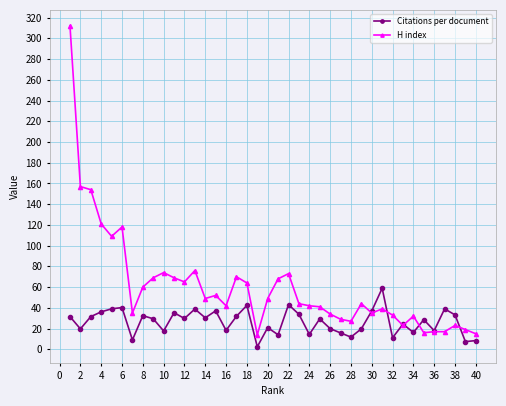

Which series has the largest range (max minus min)?

H index